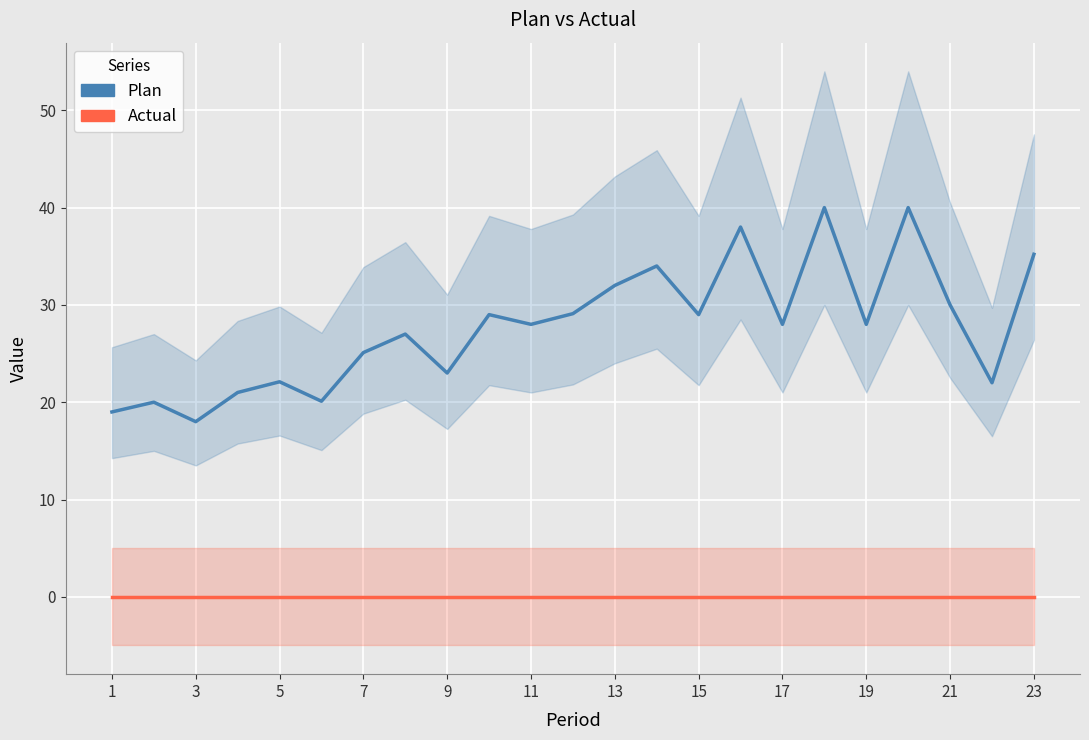

Which series has the largest total across all categories?

Plan